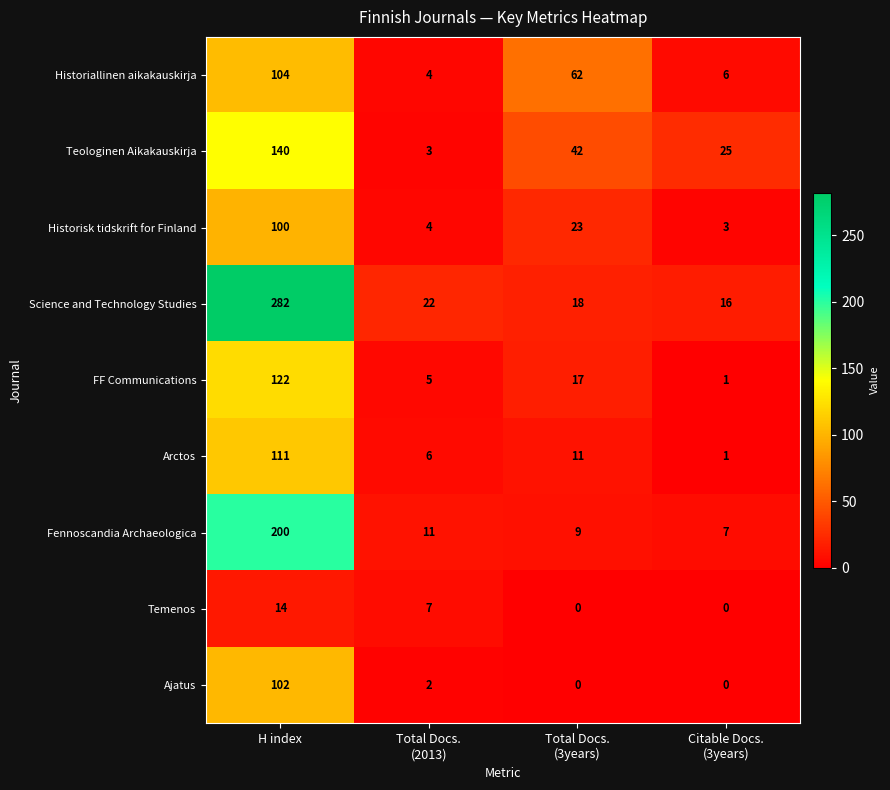

At which category is the sum across all series the highest?

H index